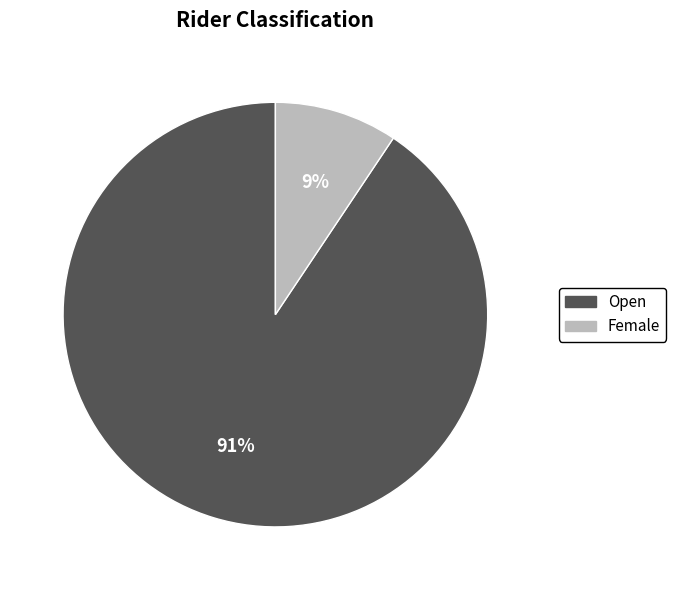

Do Open and Female together represent more than half of the pie?

Yes